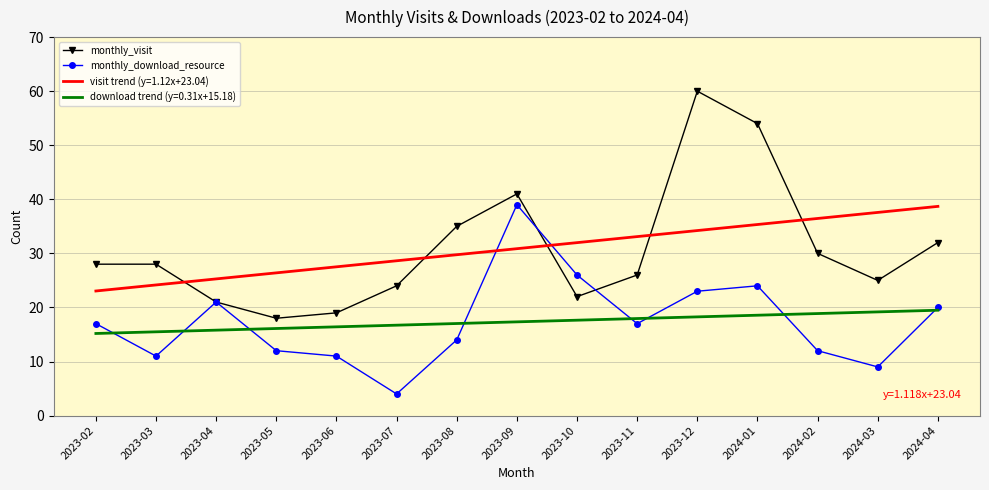

Between 2023-05 and 2023-10, which series saw the biggest shift?

monthly_download_resource